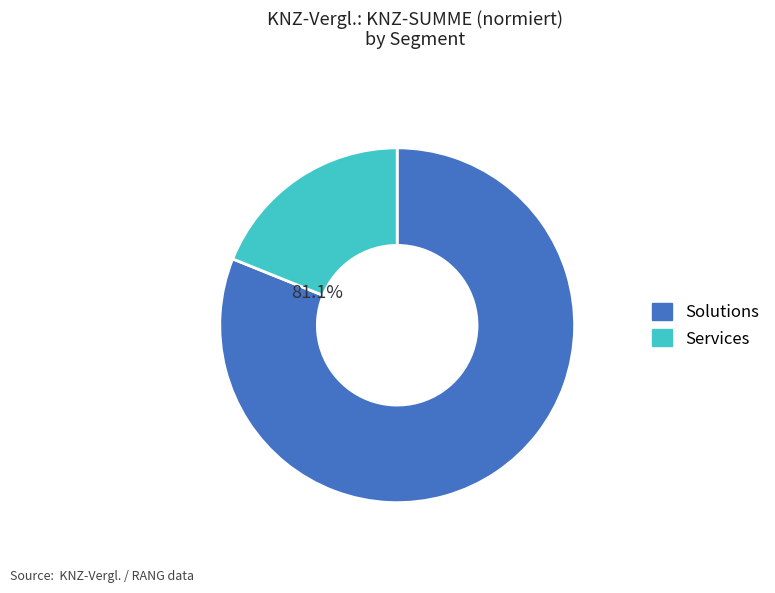

Is there a majority slice in this chart?

Yes